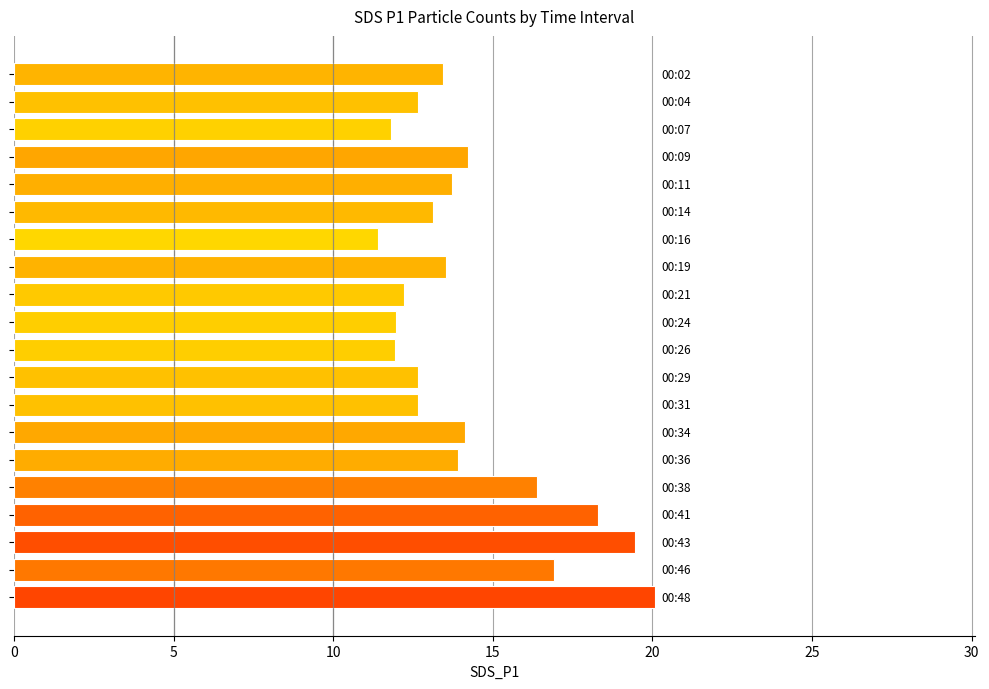

Are the bars horizontal?

Yes